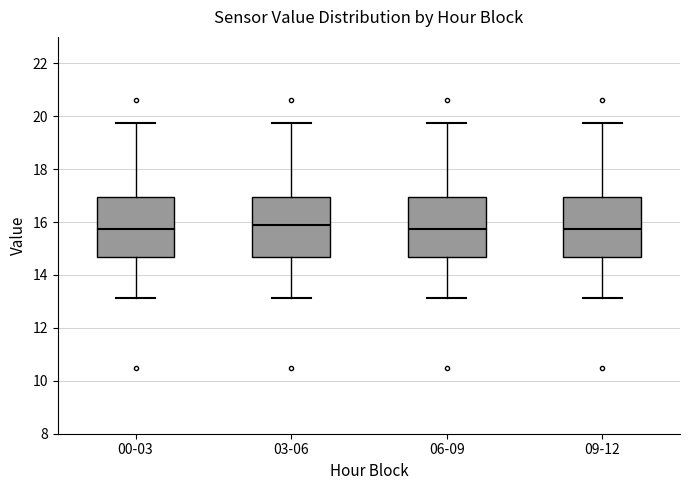

Where is the lower edge of the box for 09-12 on the y-axis? The values are not printed on the chart, so give them approximately, as read against the axis.

14.6